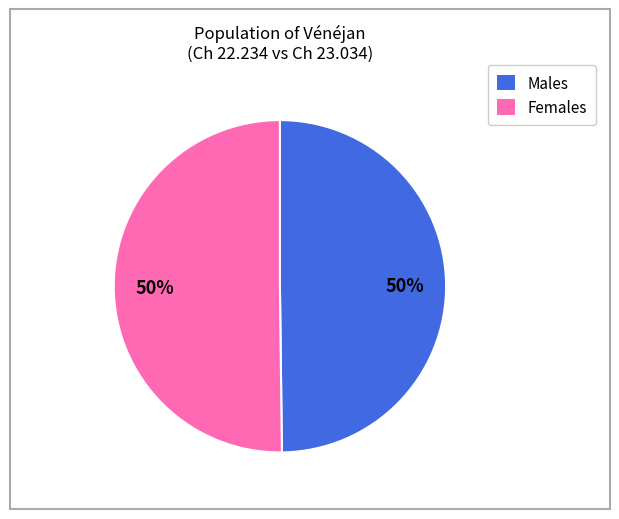

To the nearest percent, what is the average slice percentage?

50%